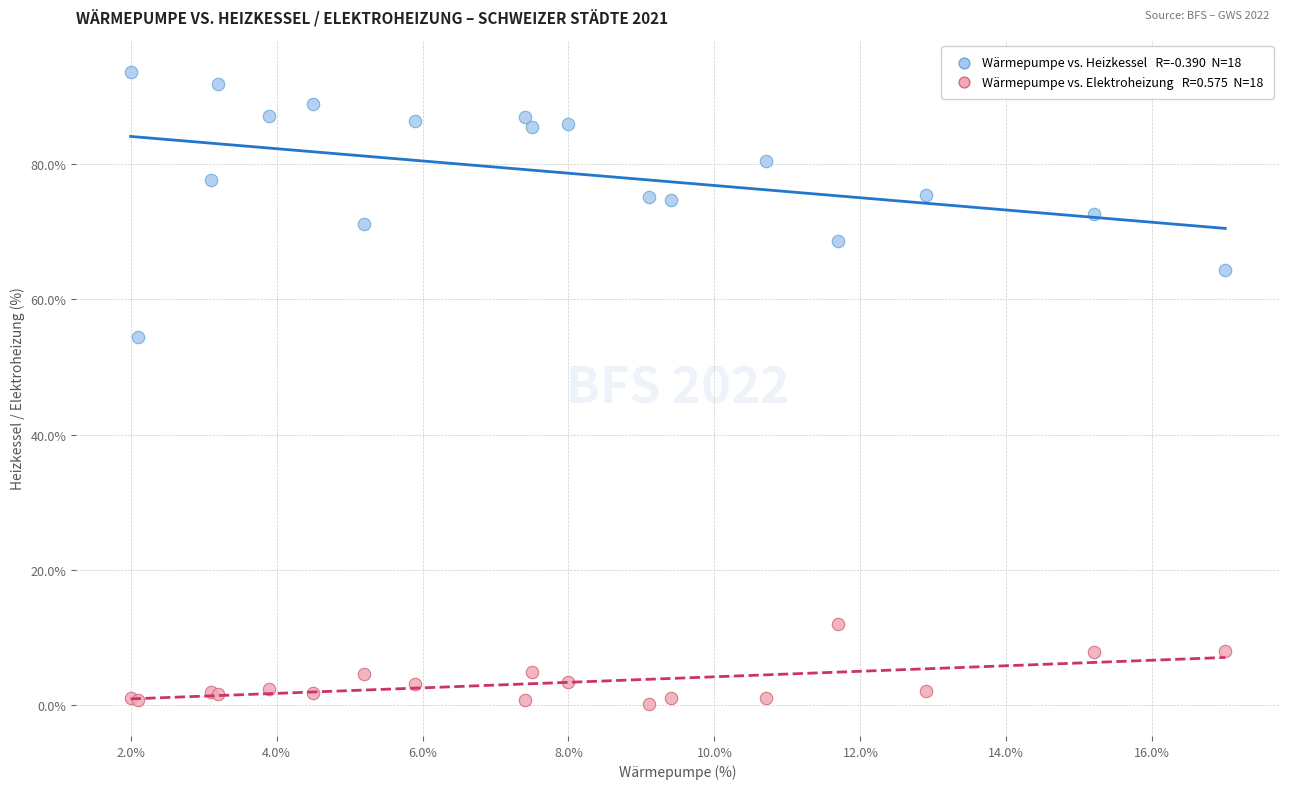

Across all series, what Y value is closest to 46?

54.4